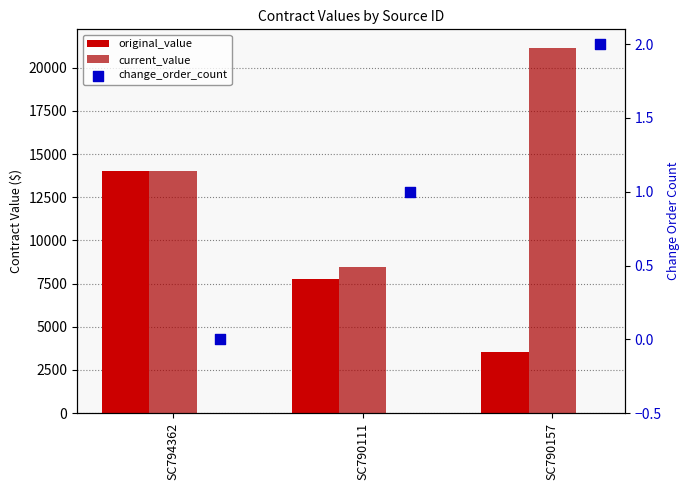

Which series reaches the maximum Y coordinate?

current_value